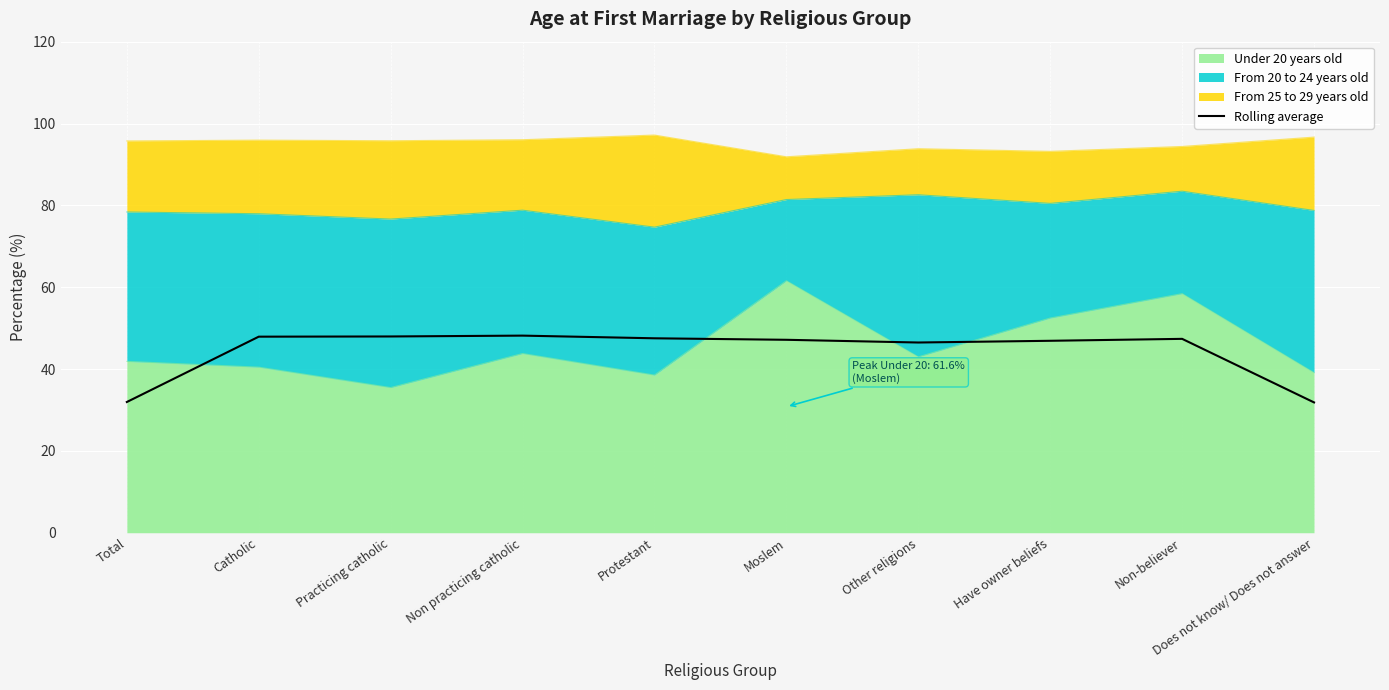

What is the value of the 1st point from the left?

31.9